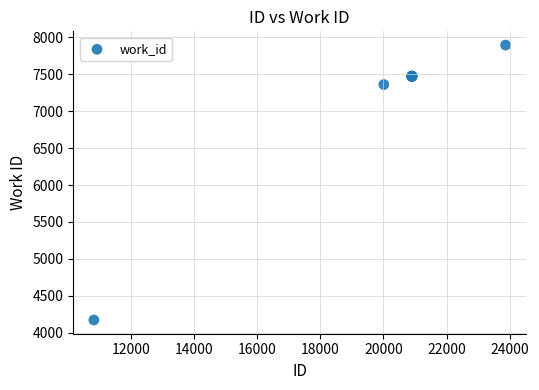

What Y value in the scatter plot is closest to 6033?

7358